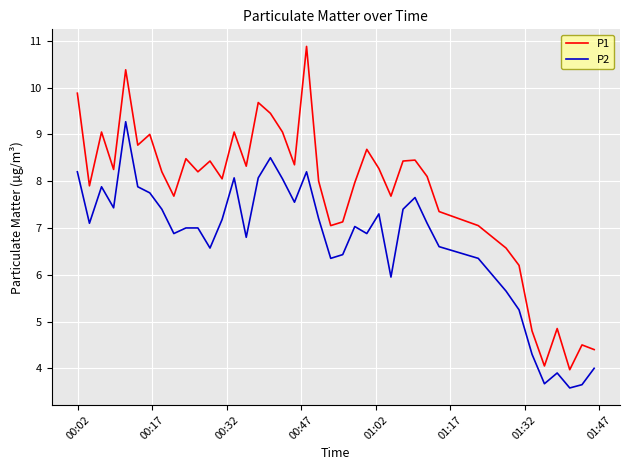

What is the difference between the maximum and minimum values in the P1 series?

6.9